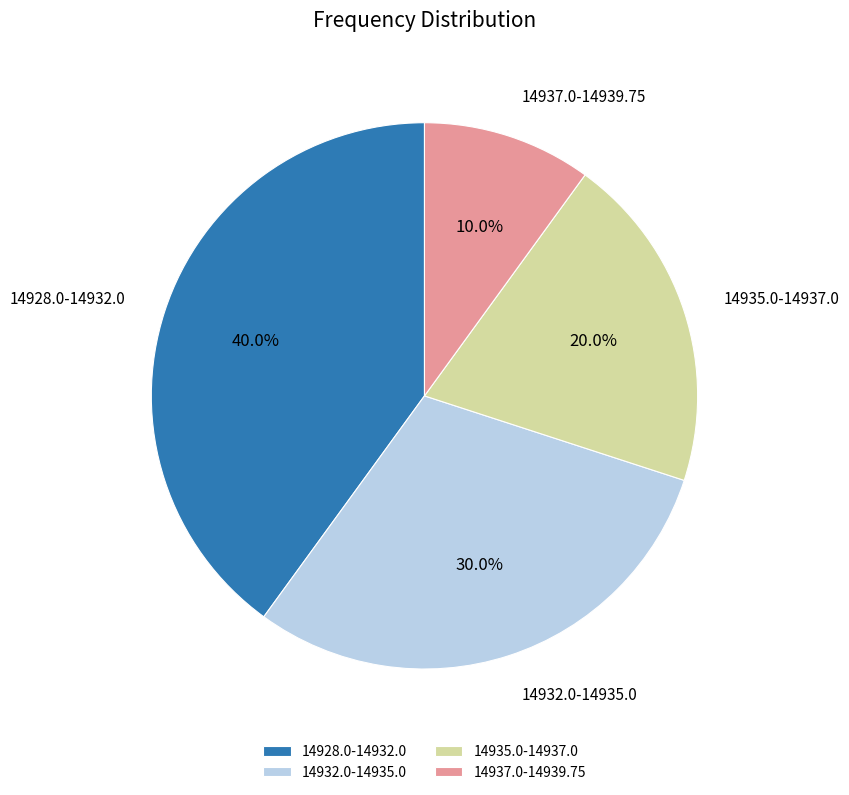

How much of the chart is everything except 14937.0-14939.75?

90.0%